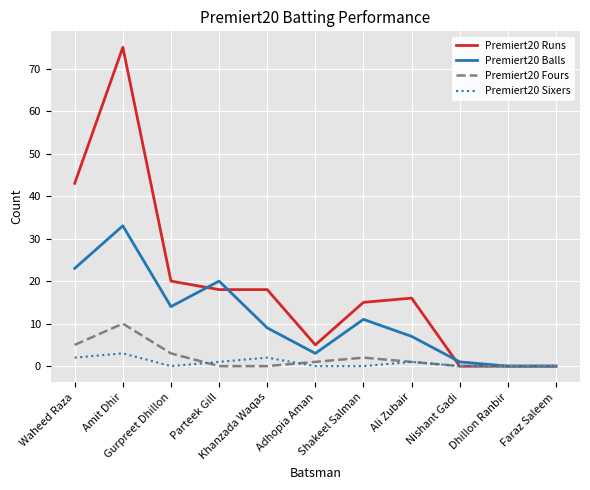

Which series has the largest range (max minus min)?

Premiert20 Runs